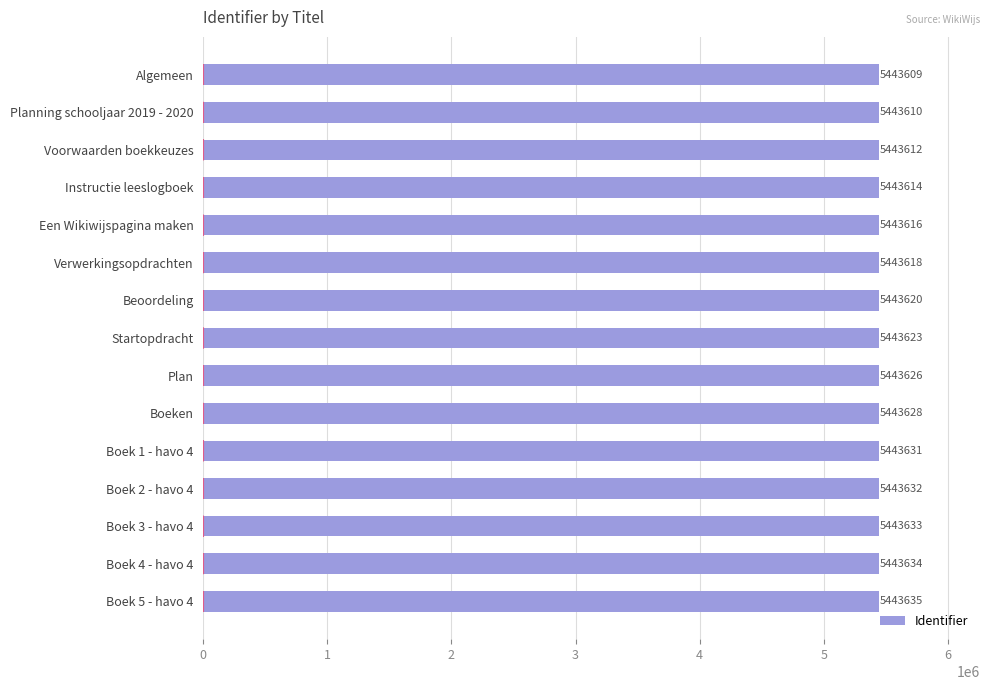

What is the maximum value shown in the chart?

5443635